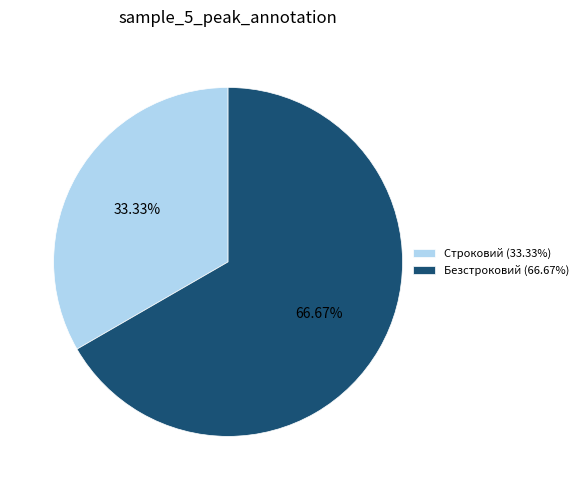

Which category has the smallest portion of the pie?

Строковий